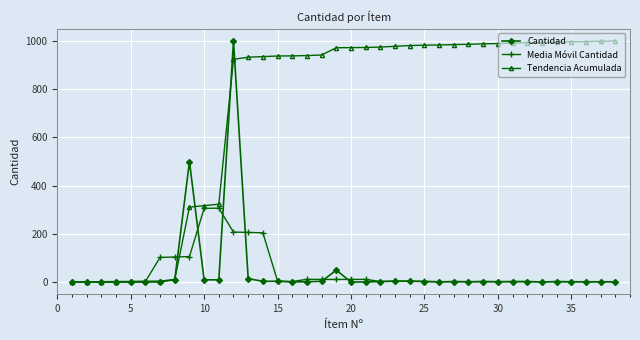

Which series has the largest total across all categories?

Tendencia Acumulada